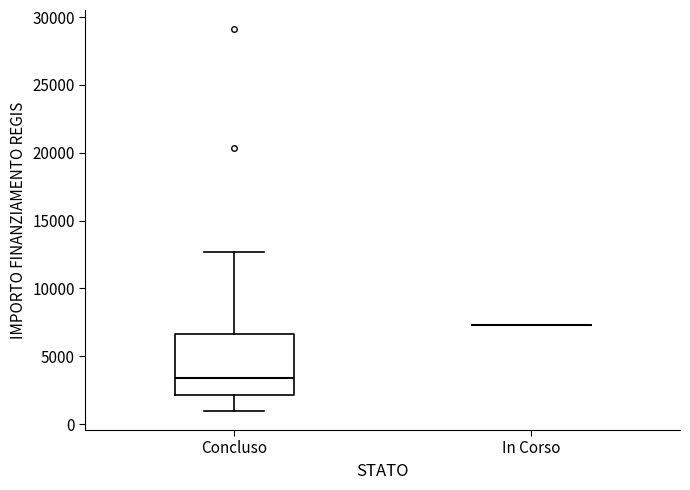

Reading left to right, transcribe this box plot: for each box, give where its median line is, the range the box spans, and where its two whiskers end, as read against the y-axis. The values are not printed on the chart, so give them approximately, as read against the axis.

Concluso: median 3500, box 2000 to 6500, whiskers 1000 to 12500
In Corso: box collapsed to a line at 7500, whiskers 7500 to 7500